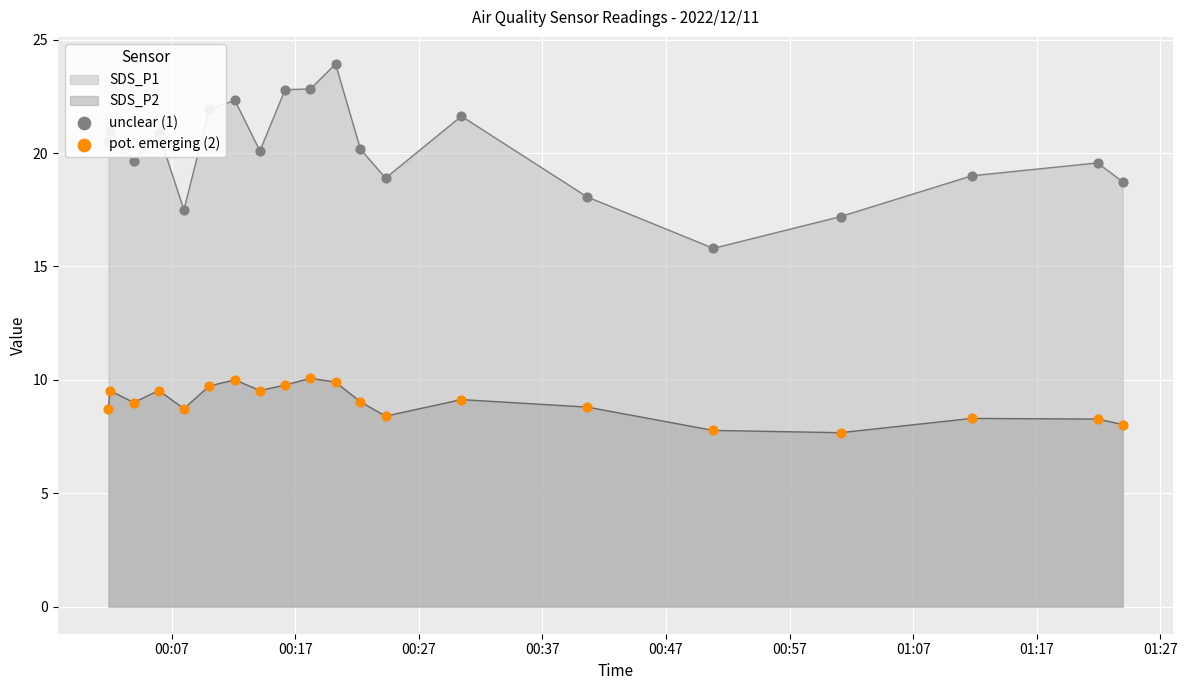

At how many categories does at least one series exceed 8?

20